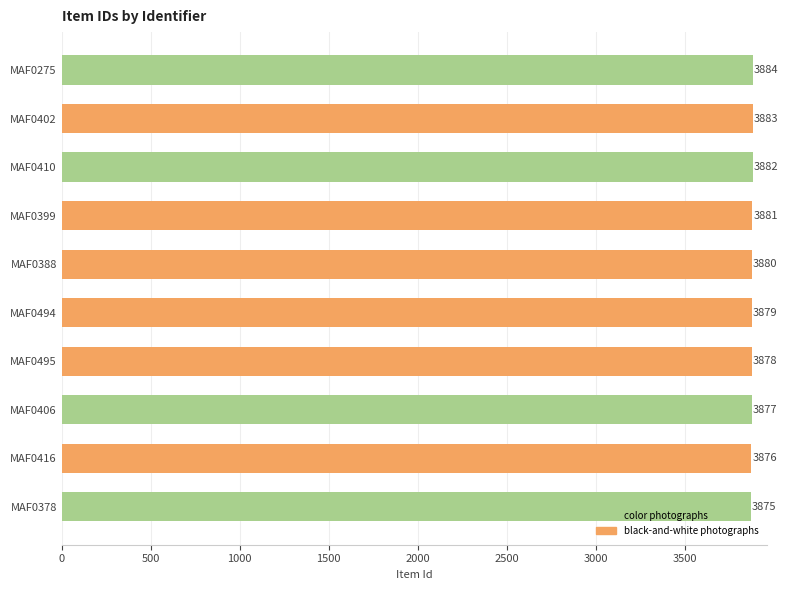

At which category does the chart reach its minimum across all series?

MAF0378